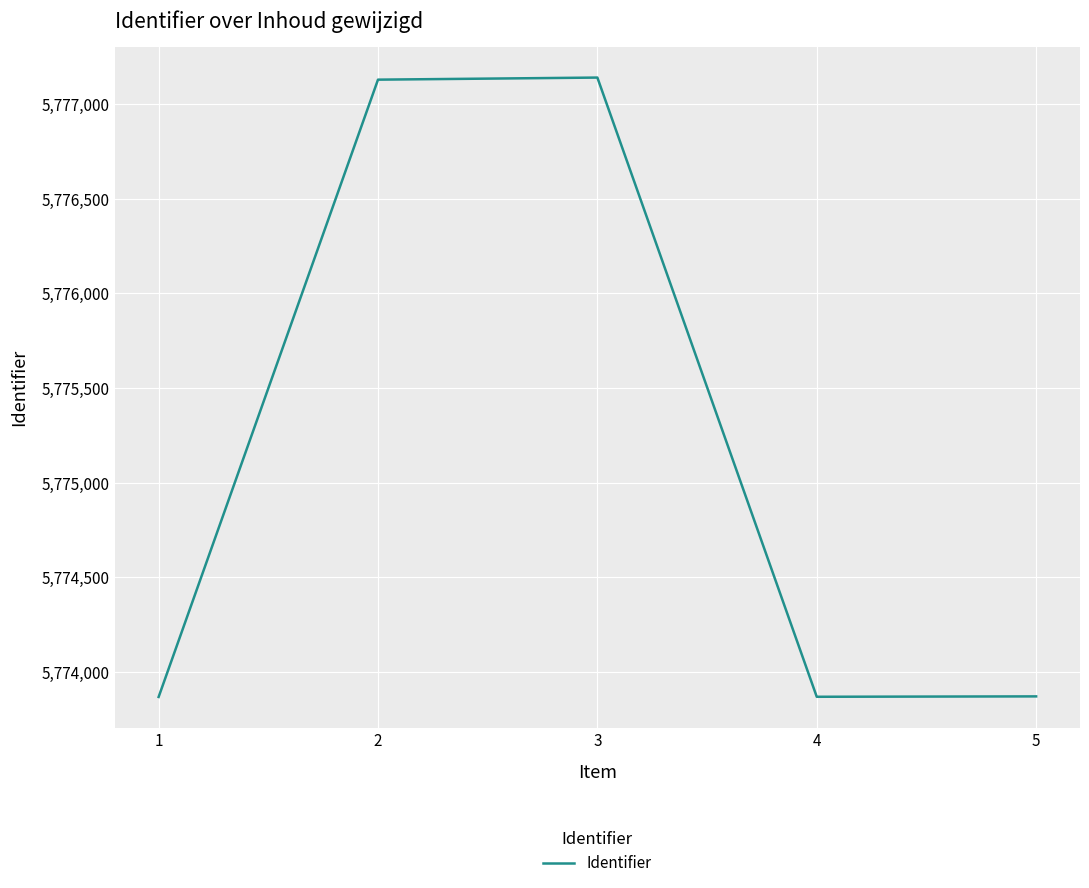

What is the maximum value shown in the chart?

5777140